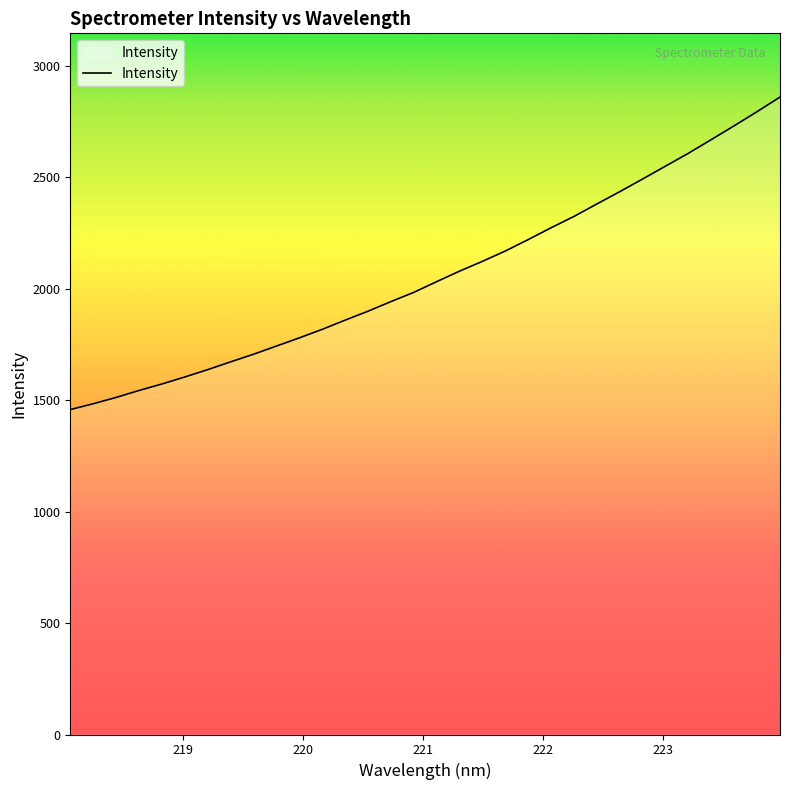

What is the difference between the second highest and second lowest values?

1311.2